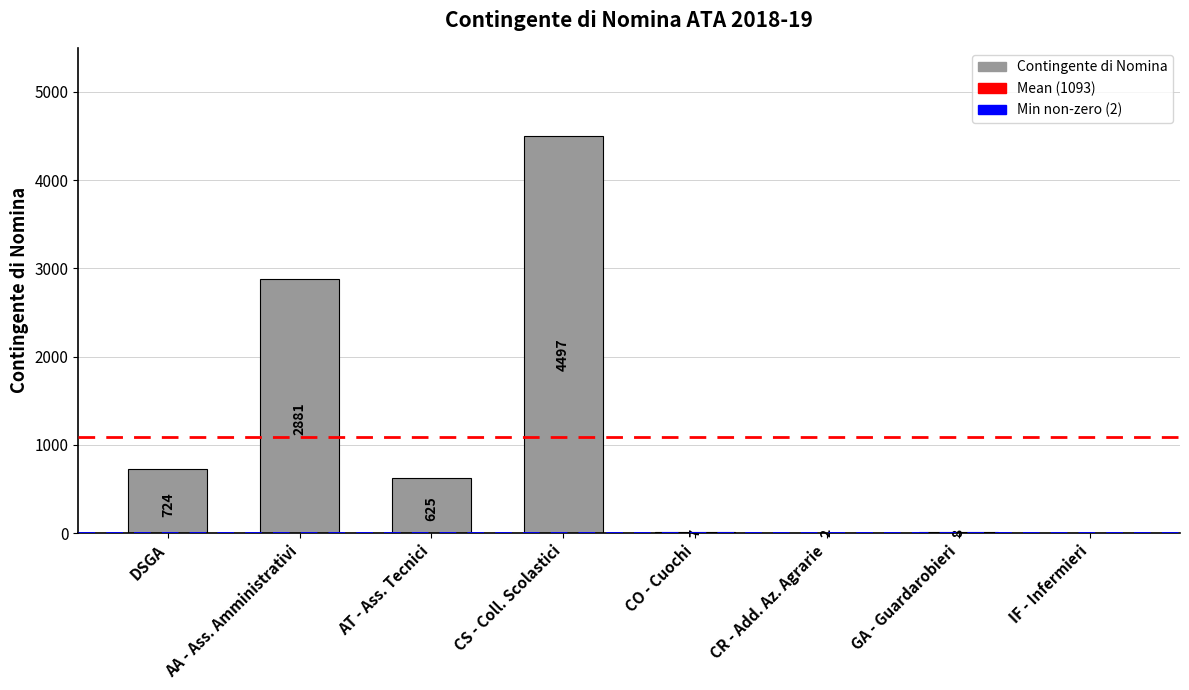

At which category does the chart reach its peak across all series?

CS - Coll. Scolastici